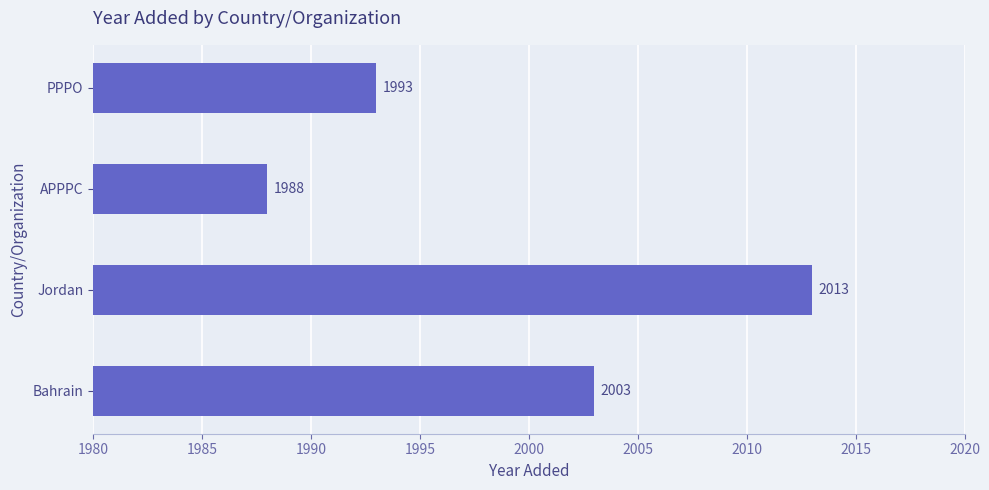

Does the chart contain stacked bars?

No